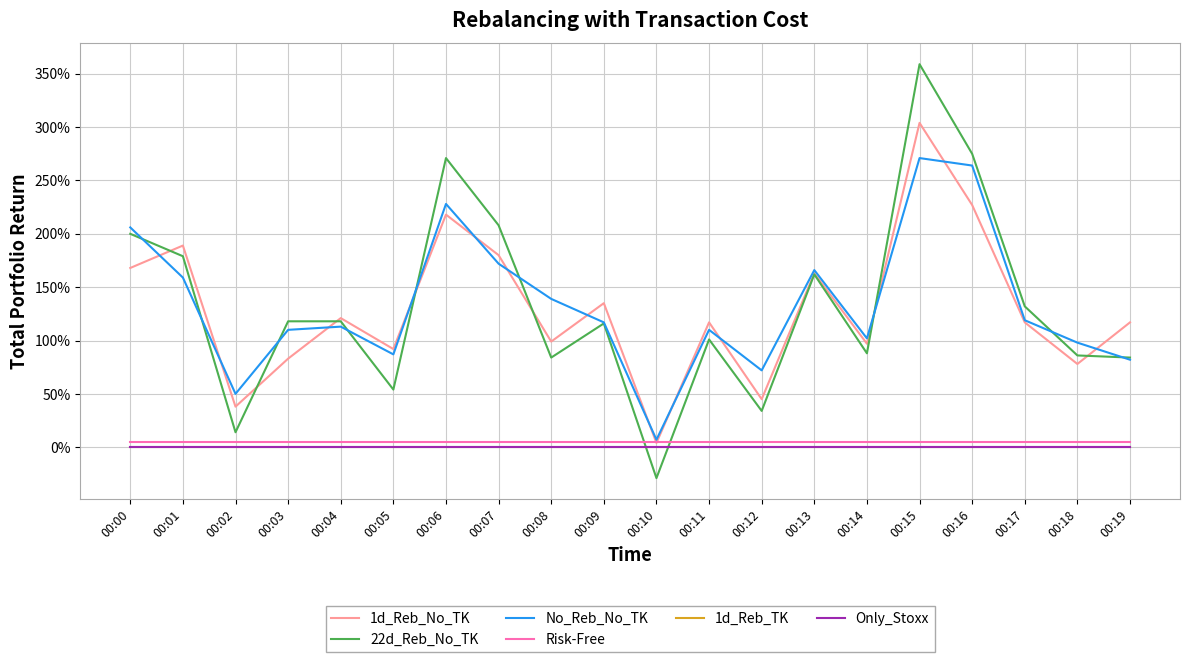

Is this an area chart (filled region under the line)?

No